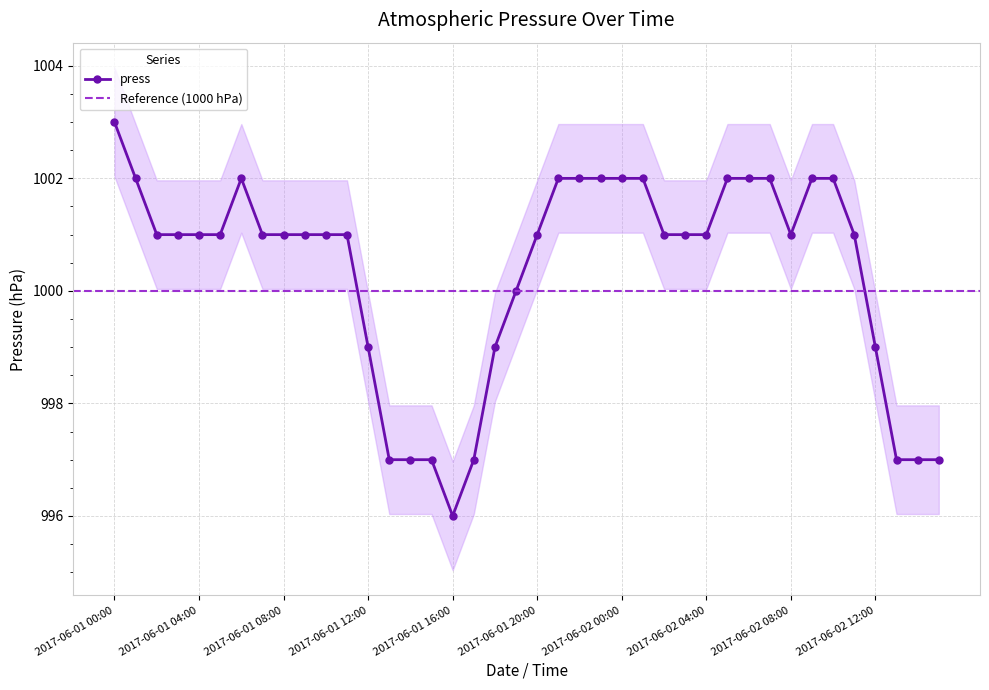

Approximately how many times larger is the value at 2017-06-02 09:00 compared to 2017-06-01 18:00?

1.0